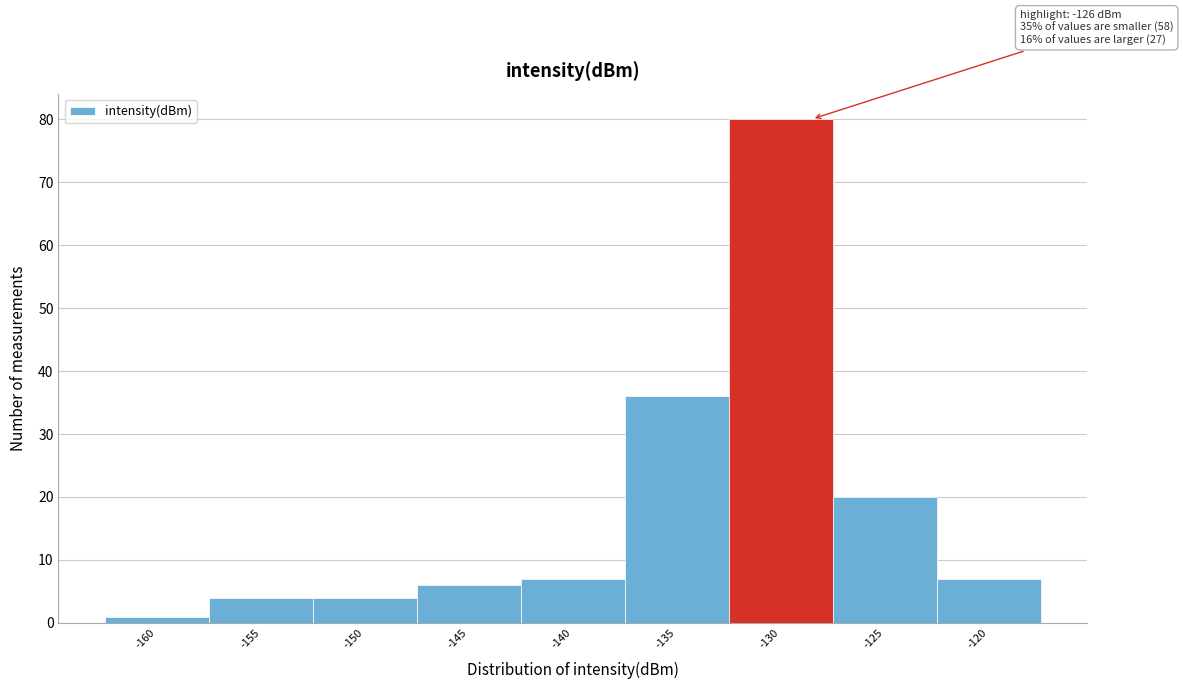

Reading left to right, transcribe all the data shown in this chart.

-160=1	-155=4	-150=4	-145=6	-140=7	-135=36	-130=80	-125=20	-120=7